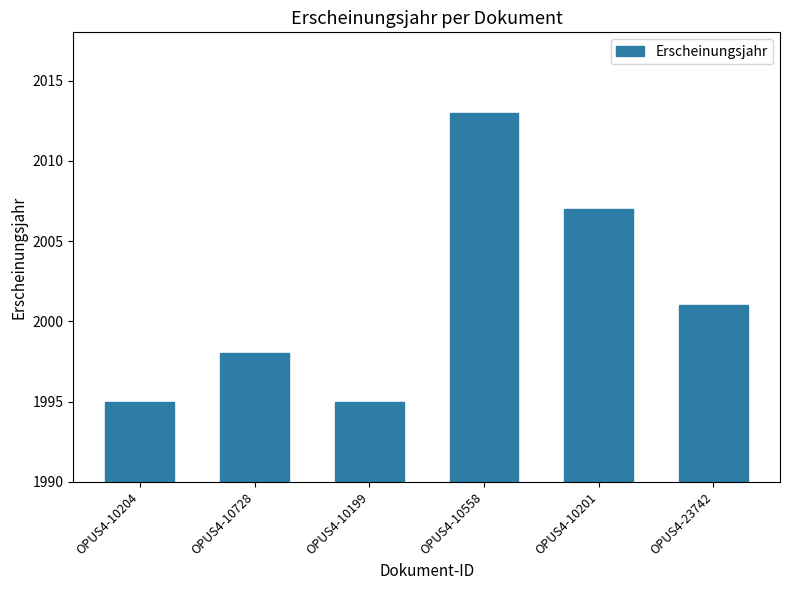

How many values are below 2001?

3